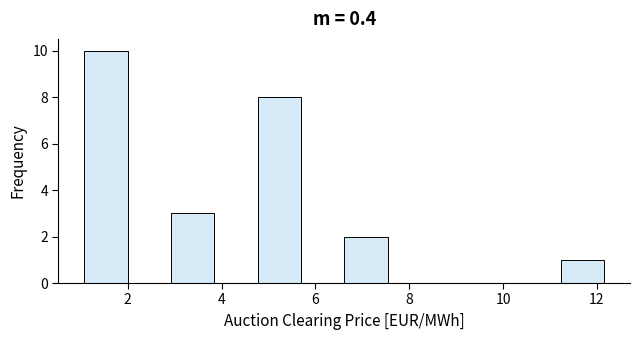

Reading left to right, list every bar in this chart as the range it spans on the x-axis followed by its height. Neither the bar edges nor the heights are printed on the chart, so give them approximately, as read against the axes.

1.0 to 2.0: 10
2.0 to 3.0: 0
3.0 to 3.8: 3
3.8 to 4.8: 0
4.8 to 5.6: 8
5.6 to 6.6: 0
6.6 to 7.6: 2
7.6 to 8.4: 0
8.4 to 9.4: 0
9.4 to 10.4: 0
10.4 to 11.2: 0
11.2 to 12.2: 1